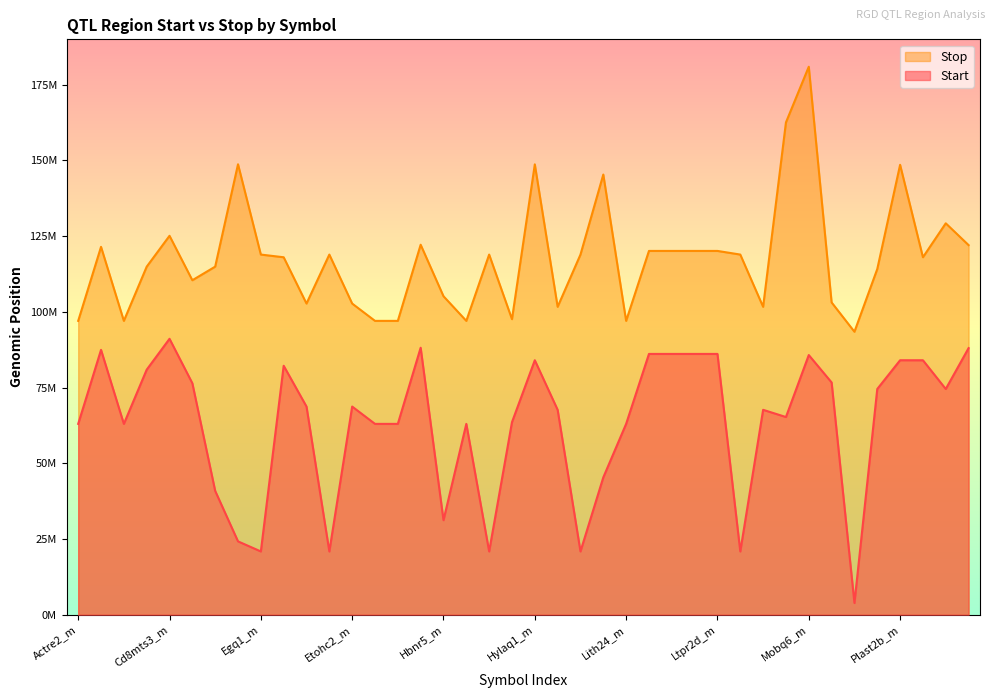

True or false: Stop has a value of 97006113 at Hdl7_m.

True